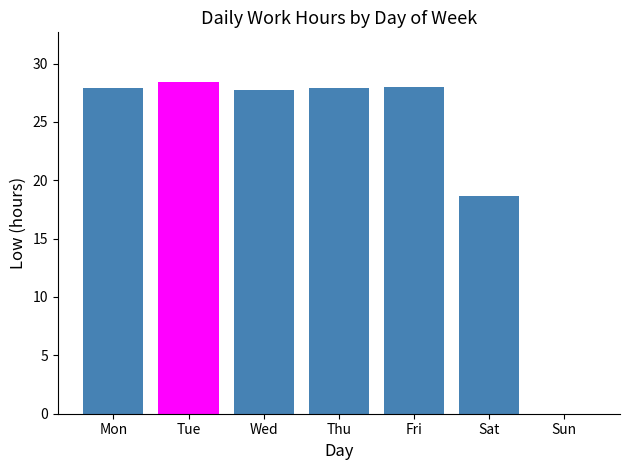

What is the sum of all values?

158.5